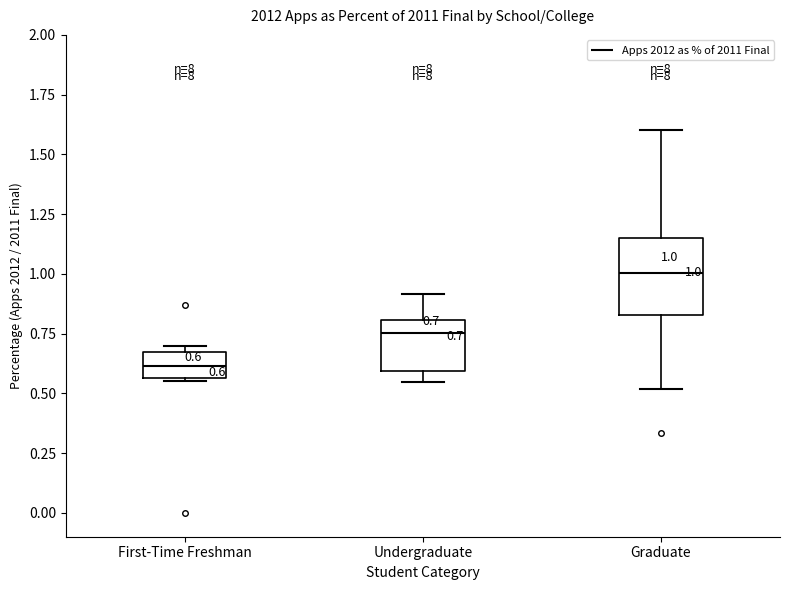

Which box is the tallest, from its lower edge to its upper edge?

Graduate